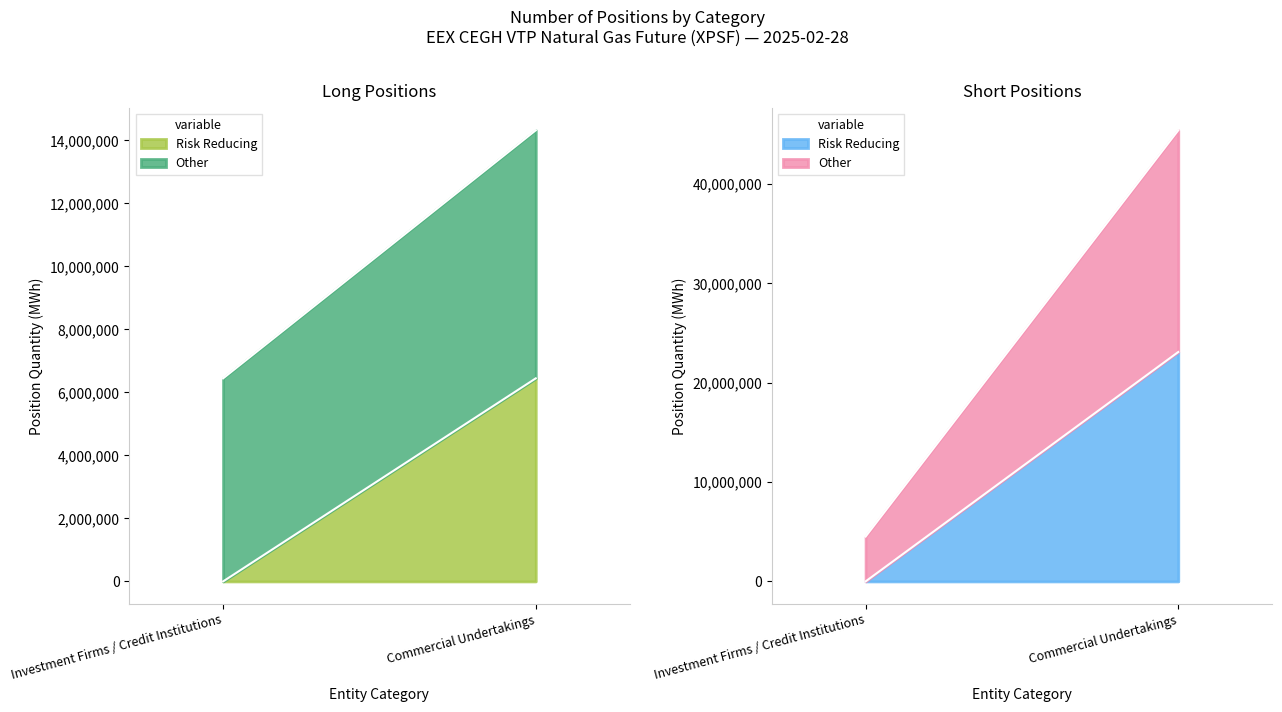

What is the maximum value shown in the chart?

23095958